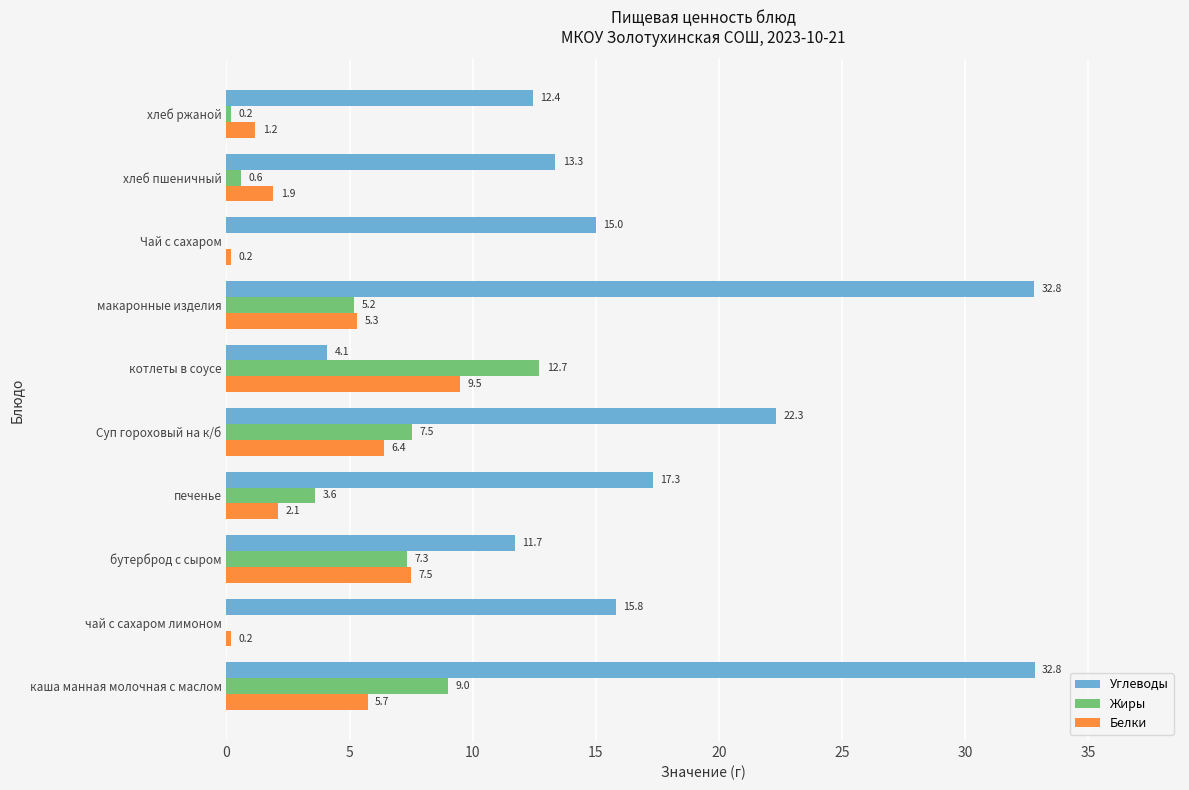

At which category is the sum across all series the highest?

каша манная молочная с маслом